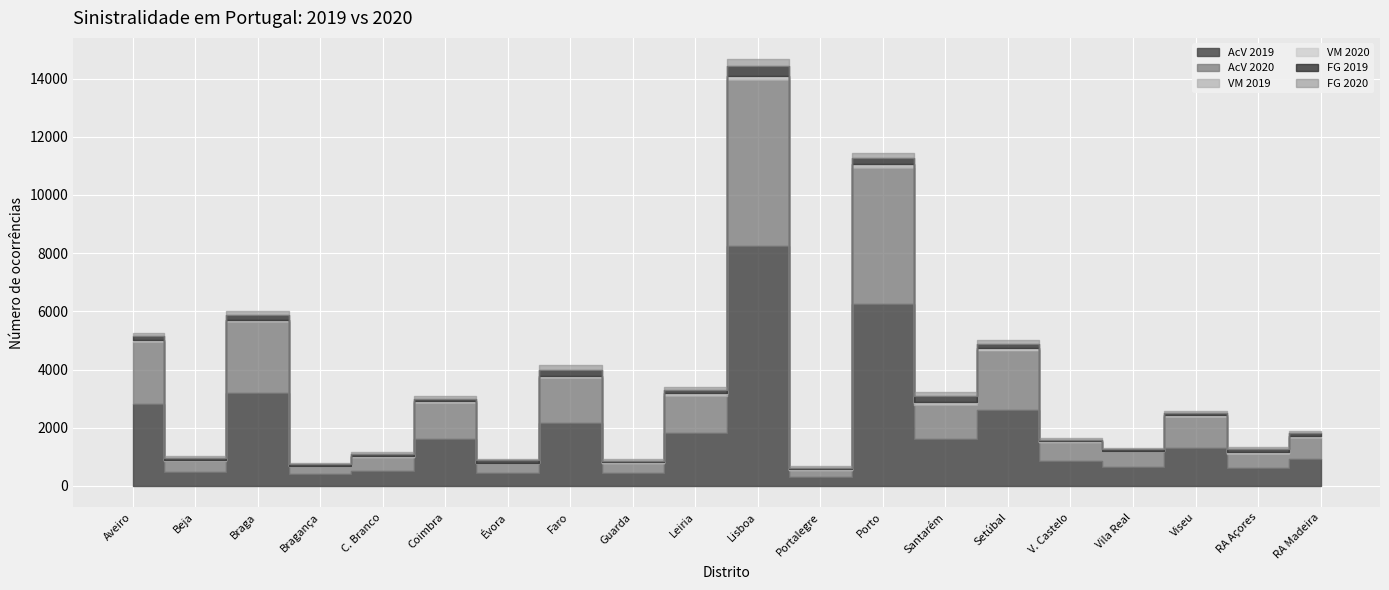

Reading left to right, extract all data points from this chart.

AcV 2019: Aveiro=2815	Beja=468	Braga=3180	Bragança=412	C. Branco=527	Coimbra=1624	Évora=444	Faro=2154	Guarda=433	Leiria=1822	Lisboa=8232	Portalegre=303	Porto=6245	Santarém=1612	Setúbal=2605	V. Castelo=859	Vila Real=654	Viseu=1315	RA Açores=611	RA Madeira=936
AcV 2020: Aveiro=2126	Beja=372	Braga=2463	Bragança=264	C. Branco=462	Coimbra=1236	Évora=328	Faro=1540	Guarda=342	Leiria=1283	Lisboa=5704	Portalegre=241	Porto=4692	Santarém=1185	Setúbal=2049	V. Castelo=635	Vila Real=532	Viseu=1047	RA Açores=501	RA Madeira=723
VM 2019: Aveiro=42	Beja=37	Braga=45	Bragança=8	C. Branco=14	Coimbra=40	Évora=17	Faro=44	Guarda=19	Leiria=45	Lisboa=76	Portalegre=17	Porto=79	Santarém=41	Setúbal=32	V. Castelo=18	Vila Real=14	Viseu=38	RA Açores=21	RA Madeira=41
VM 2020: Aveiro=28	Beja=20	Braga=27	Bragança=5	C. Branco=17	Coimbra=24	Évora=13	Faro=33	Guarda=15	Leiria=34	Lisboa=79	Portalegre=16	Porto=59	Santarém=44	Setúbal=39	V. Castelo=23	Vila Real=11	Viseu=22	RA Açores=17	RA Madeira=10
FG 2019: Aveiro=135	Beja=68	Braga=153	Bragança=48	C. Branco=66	Coimbra=79	Évora=71	Faro=214	Guarda=58	Leiria=123	Lisboa=337	Portalegre=52	Porto=205	Santarém=211	Setúbal=159	V. Castelo=53	Vila Real=46	Viseu=90	RA Açores=106	RA Madeira=109
FG 2020: Aveiro=115	Beja=73	Braga=128	Bragança=37	C. Branco=80	Coimbra=77	Évora=43	Faro=153	Guarda=43	Leiria=84	Lisboa=236	Portalegre=49	Porto=157	Santarém=147	Setúbal=133	V. Castelo=52	Vila Real=42	Viseu=74	RA Açores=89	RA Madeira=65